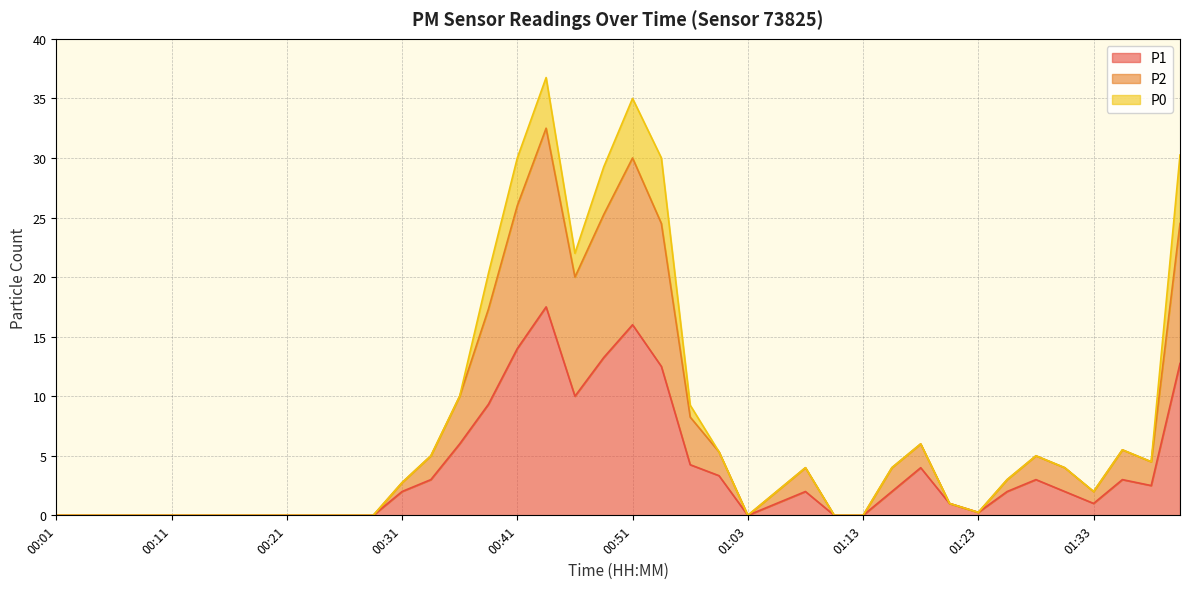

In P2, how many points are higher than both neighbors (excluding endpoints)?

6